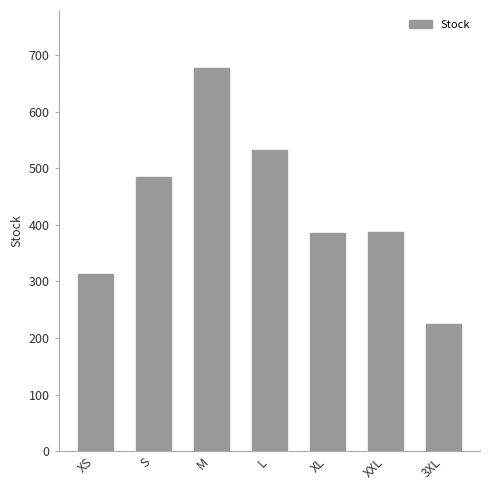

How many values are below 387?

3